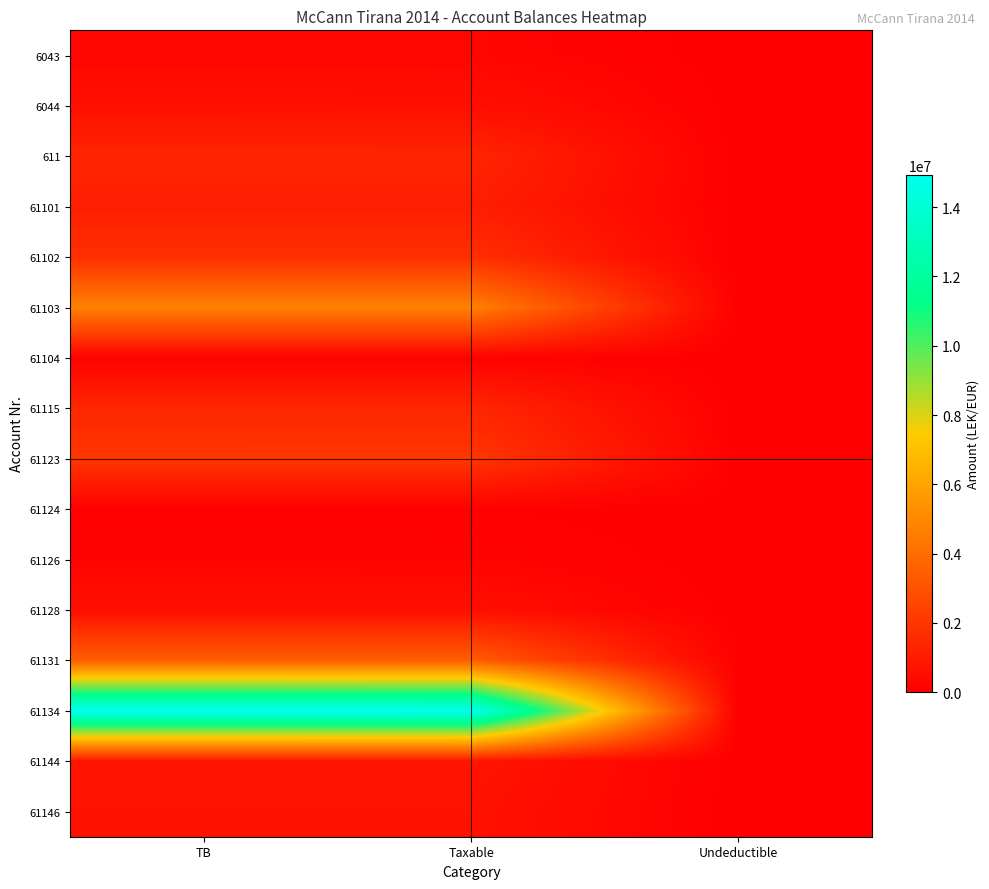

List the series in order of their peak value, highest first.

61134, 61103, 61131, 61123, 61102, 61115, 611, 61101, 61144, 61146, 6044, 61128, 6043, 61126, 61104, 61124